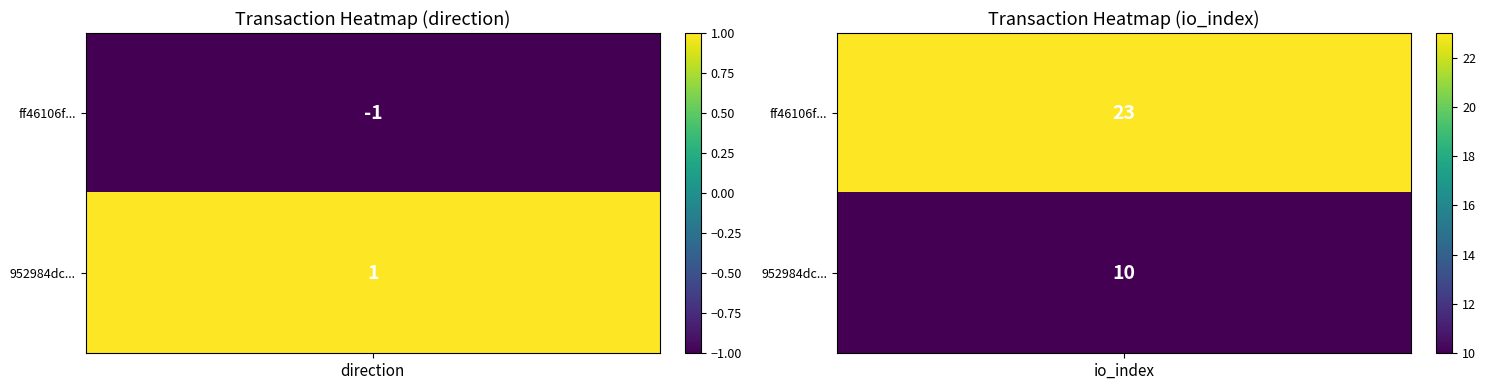

Reading right to left, extract all data points from this chart.

ff46106f599bc3423032ed04ebfe942a527ee0e: 23	-1
952984dc17c71e9950b1b0291c96e2155a4fbf9: 10	1